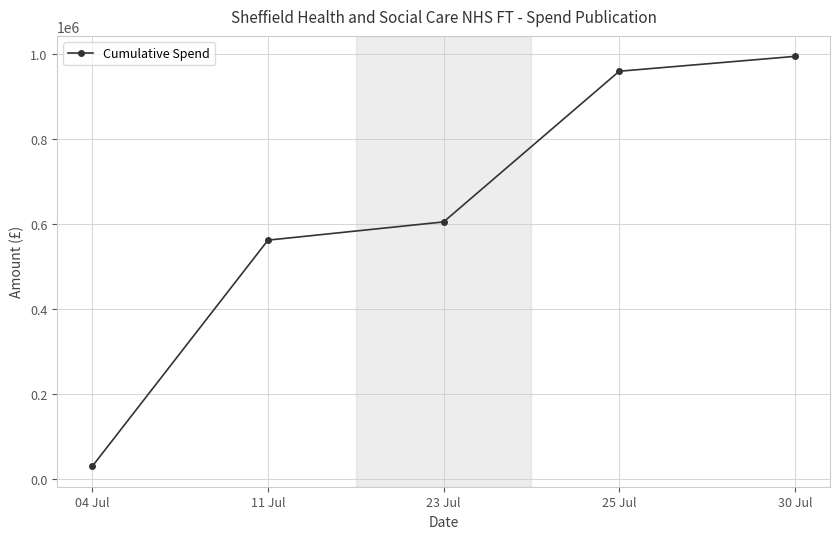

Where is the data nearest to the value 511796?

11 Jul